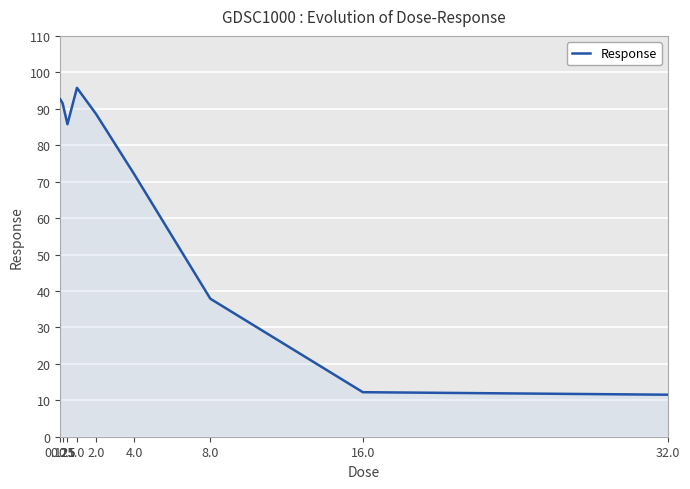

Read the value at 0.25.

91.5